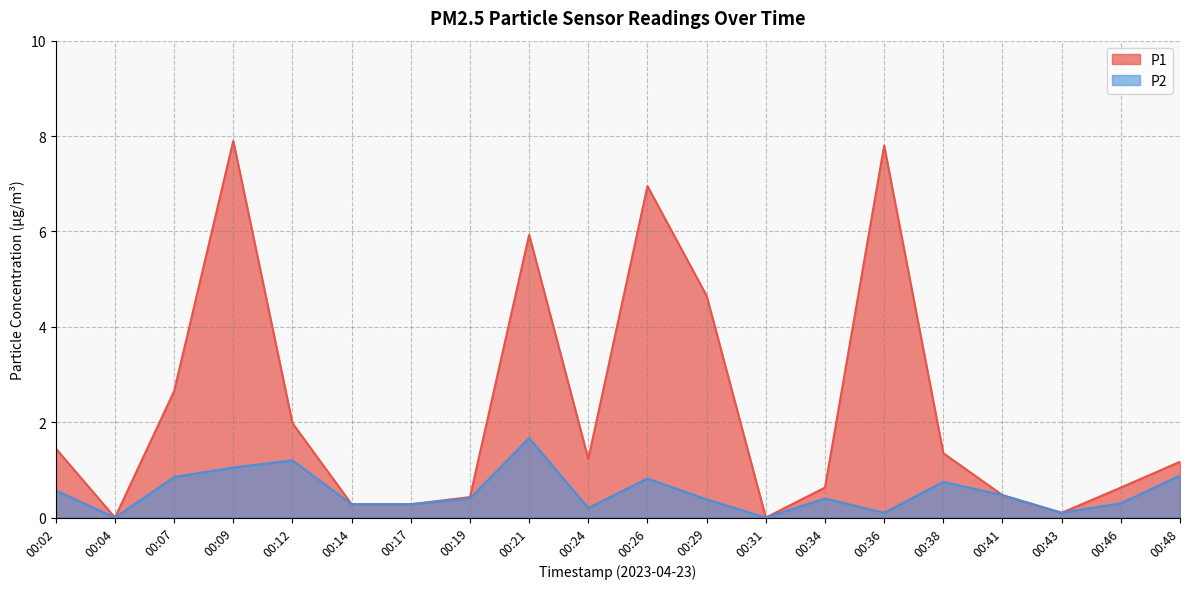

True or false: P2 and P1 cross at least once.

False